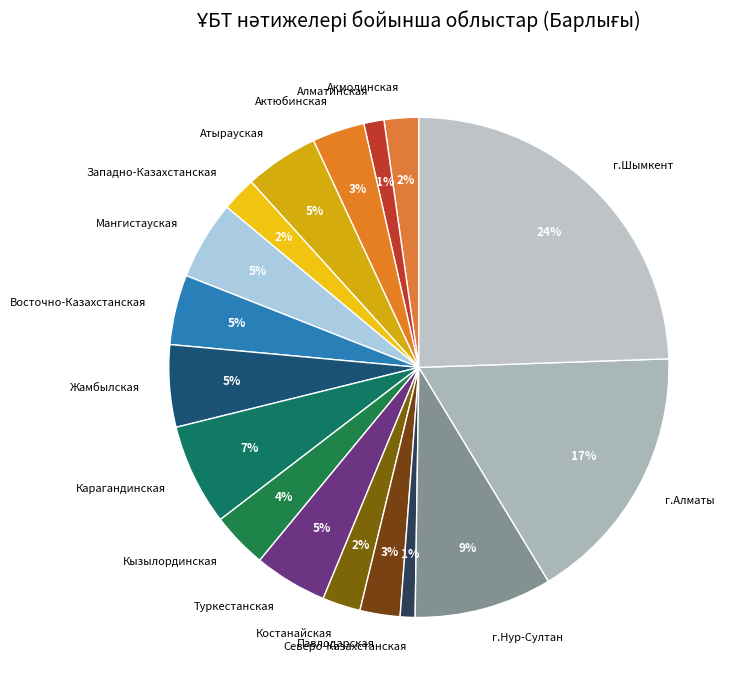

Is it true that Туркестанская is 17% of the pie?

False